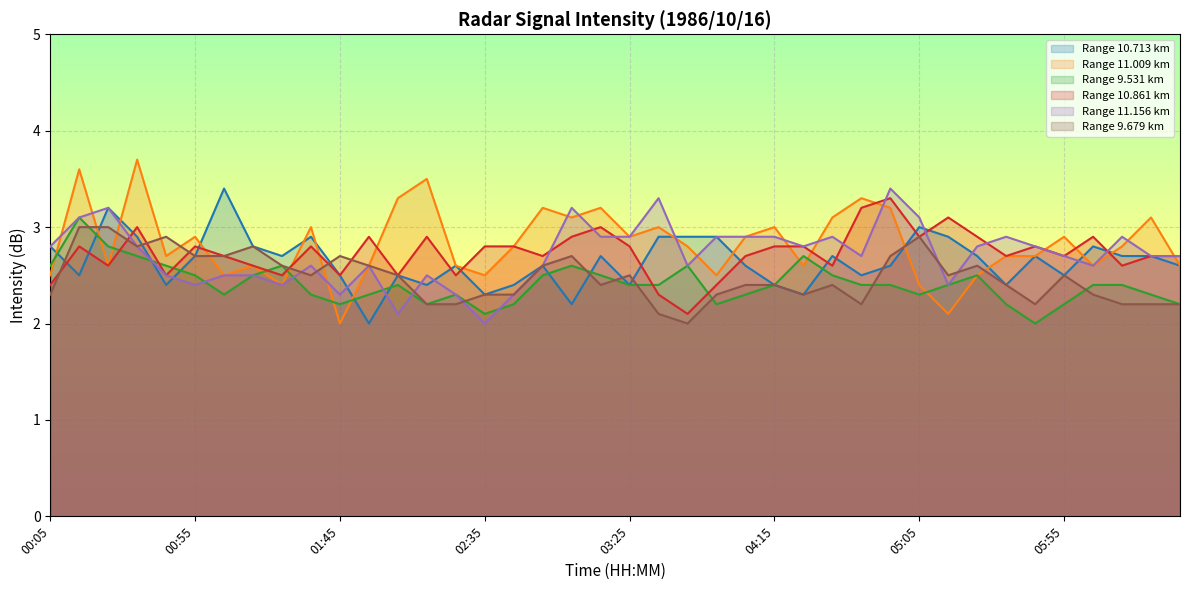

How many values in the 9.679 series exceed 2?

39